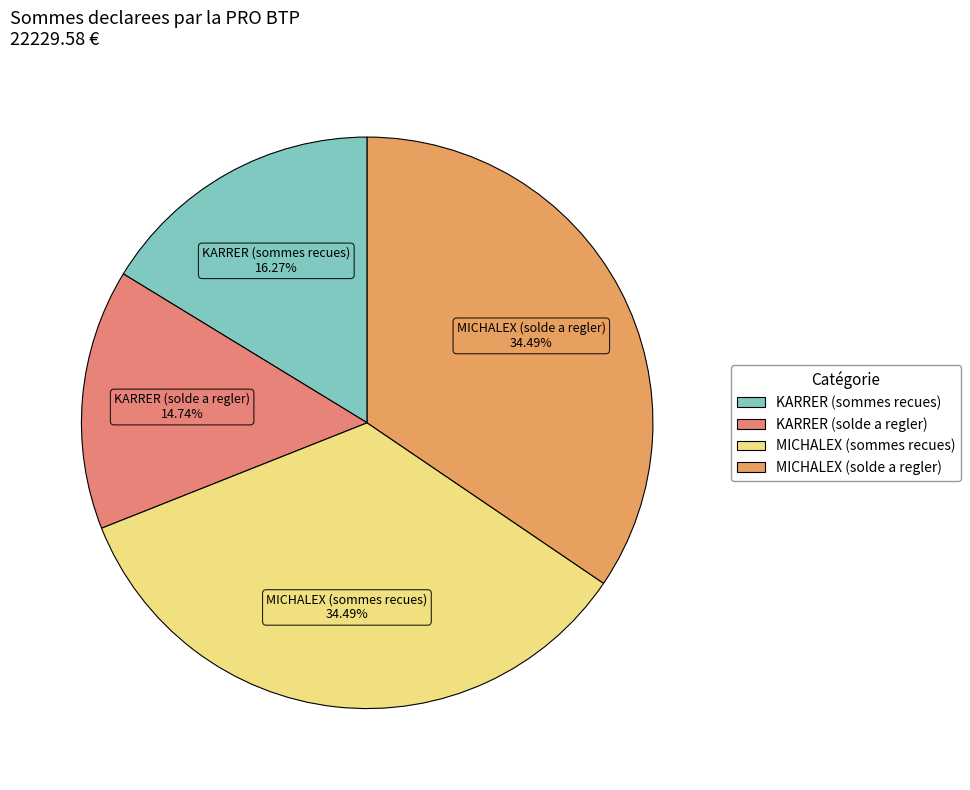

Is MICHALEX (solde a regler) the majority of the pie?

No